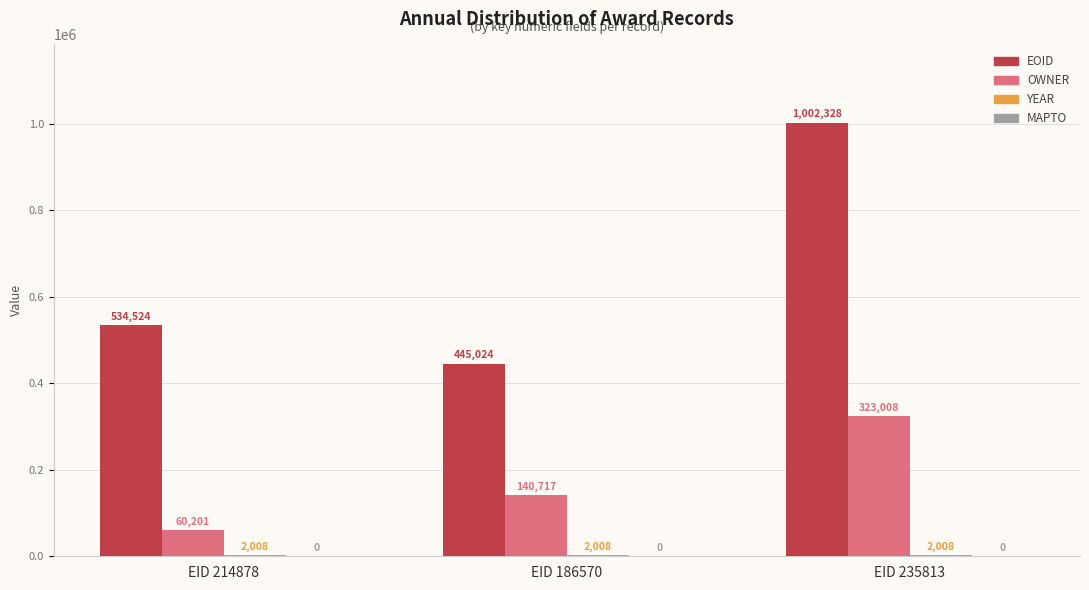

True or false: OWNER has a value of 44415 at EID 186570.

False